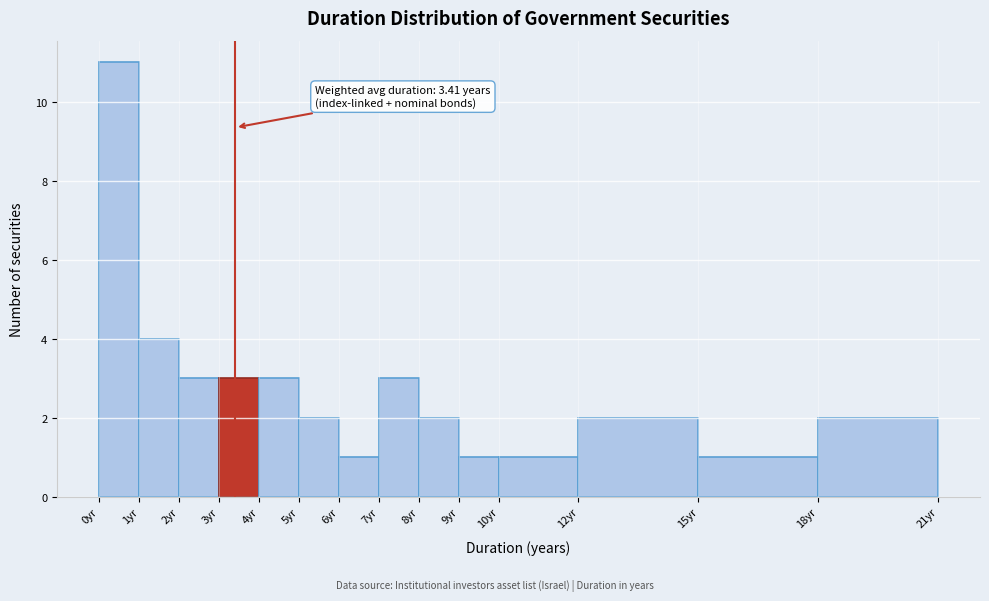

Which range on the x-axis has the tallest bar?

0 to 1